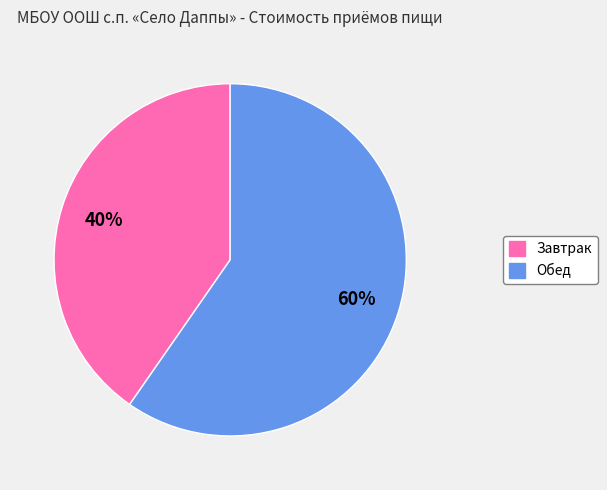

Does Обед account for over 50% of the chart?

Yes